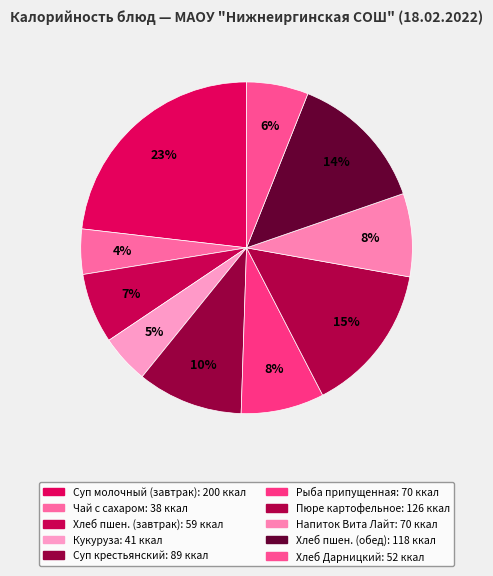

To the nearest percent, what is the average slice percentage?

10%